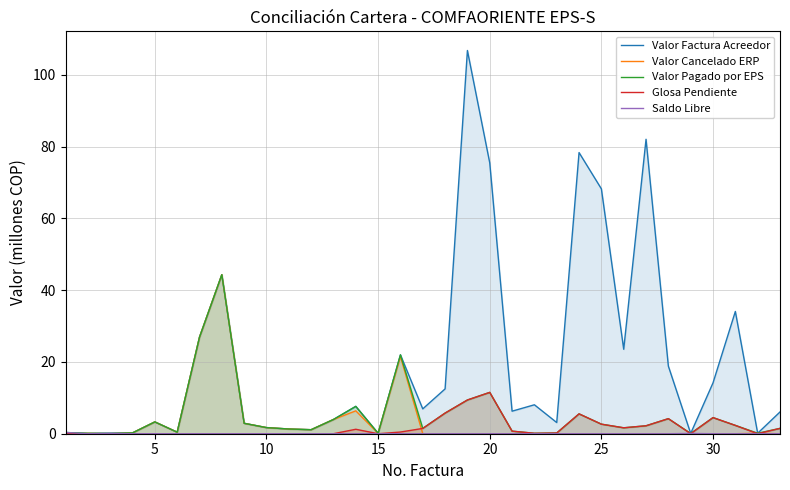

What is the maximum value for Valor Cancelado ERP?

44.3